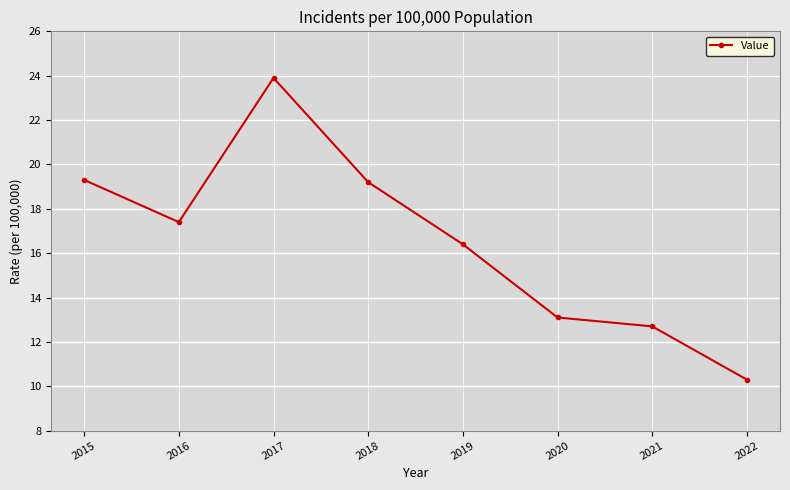

How many categories are shown in the chart?

8